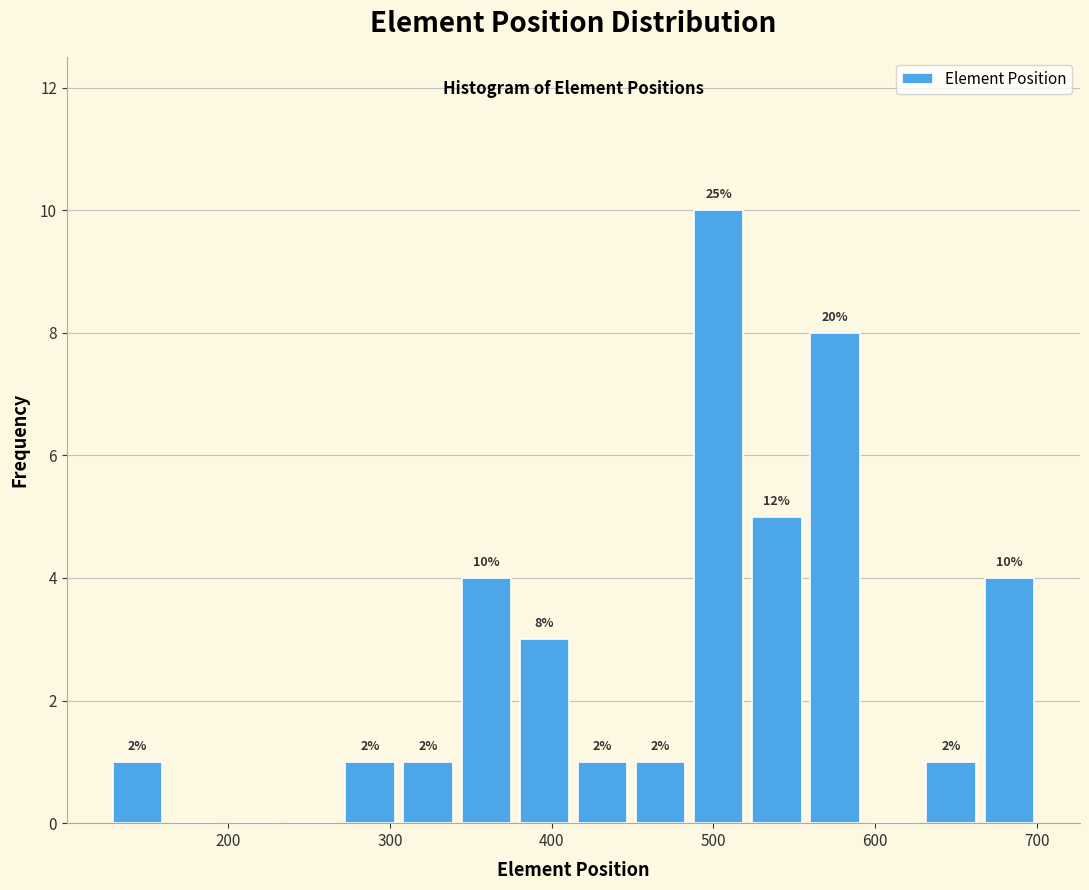

Around what value on the x-axis is the tallest bar? Give the approximate position of its centre, as read against the axis.

500